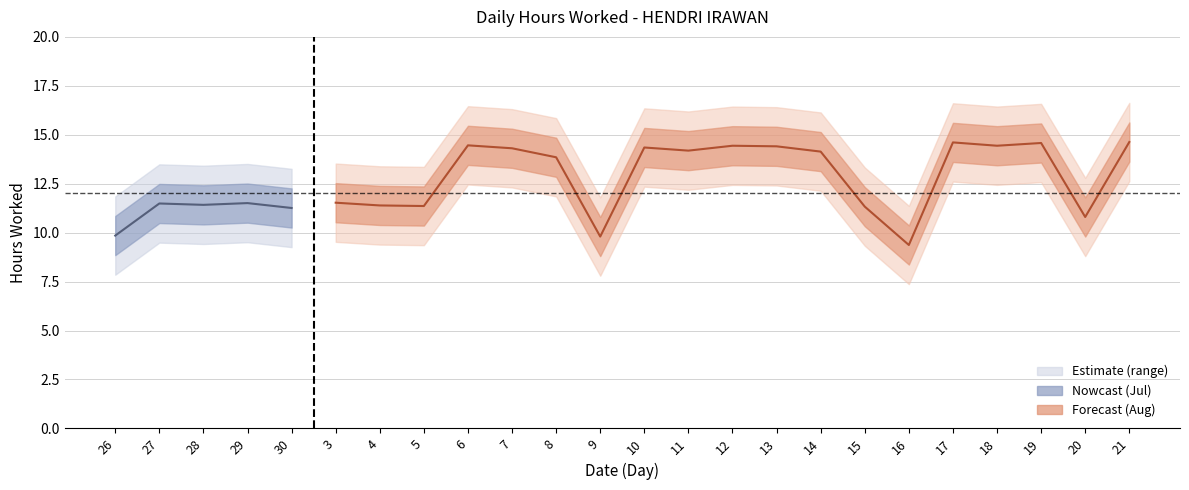

Reading right to left, list all the values displayed in this chart.

Hours Worked: 14.6	10.8	14.6	14.4	14.6	9.4	11.3	14.1	14.4	14.4	14.2	14.3	9.8	13.8	14.3	14.5	11.4	11.4	11.5	11.3	11.5	11.4	11.5	9.8
Upper Bound: 15.6	11.8	15.6	15.4	15.6	10.4	12.3	15.1	15.4	15.4	15.2	15.3	10.8	14.8	15.3	15.5	12.4	12.4	12.5	12.3	12.5	12.4	12.5	10.8
Lower Bound: 13.6	9.8	13.6	13.4	13.6	8.4	10.3	13.1	13.4	13.4	13.2	13.3	8.8	12.8	13.3	13.5	10.4	10.4	10.5	10.3	10.5	10.4	10.5	8.8
Wide Upper: 16.6	12.8	16.6	16.4	16.6	11.4	13.3	16.1	16.4	16.4	16.2	16.4	11.8	15.8	16.3	16.5	13.4	13.4	13.5	13.3	13.5	13.4	13.5	11.8
Wide Lower: 12.6	8.8	12.6	12.4	12.6	7.4	9.3	12.1	12.4	12.4	12.2	12.3	7.8	11.8	12.3	12.5	9.4	9.4	9.5	9.3	9.5	9.4	9.5	7.8